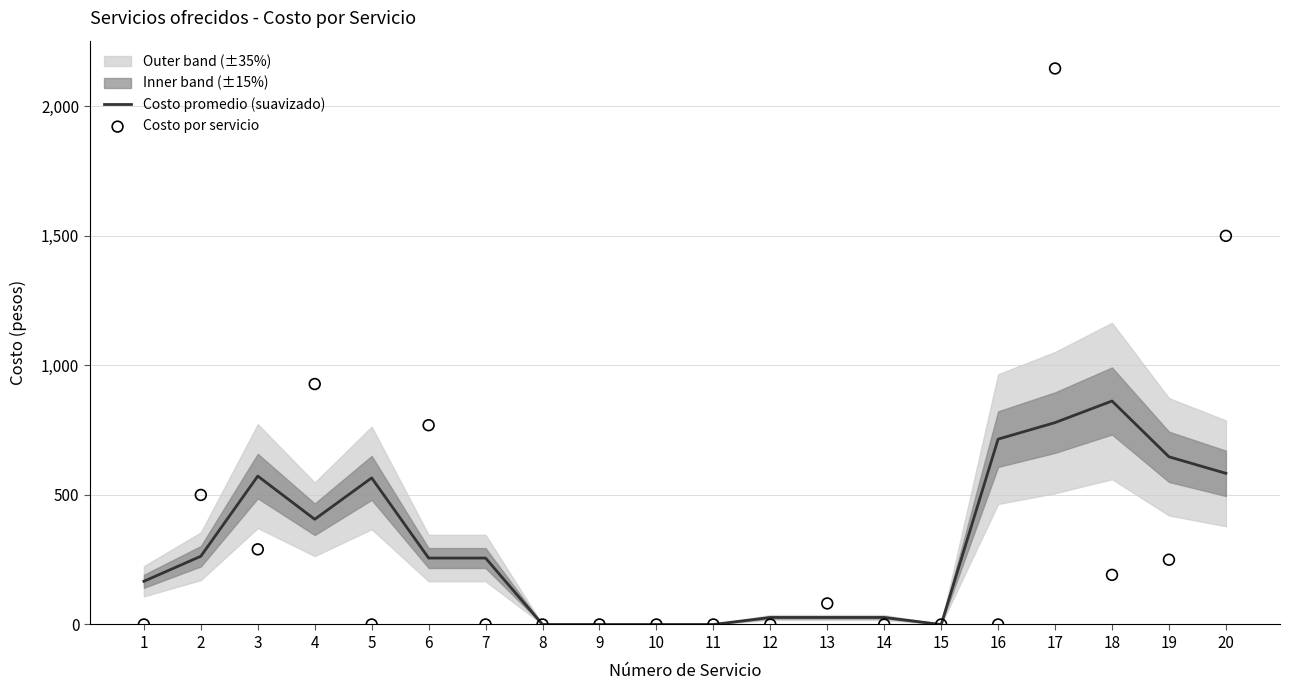

What is the maximum value for Costo promedio (suavizado)?

862.5